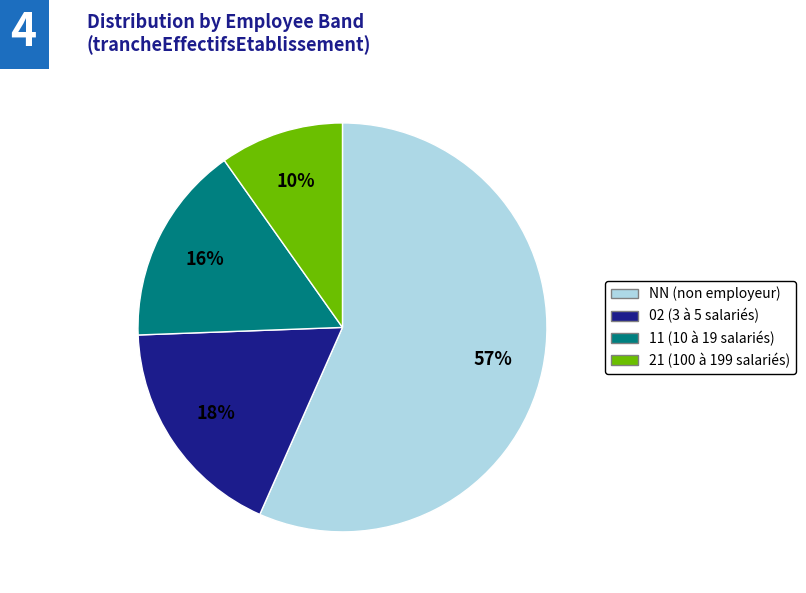

To the nearest percent, what is the average slice percentage?

25%